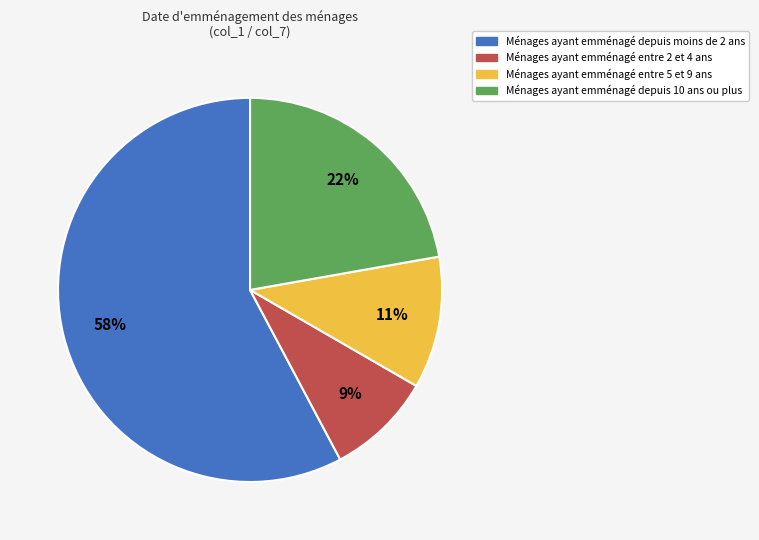

How many slices are in this pie chart?

4